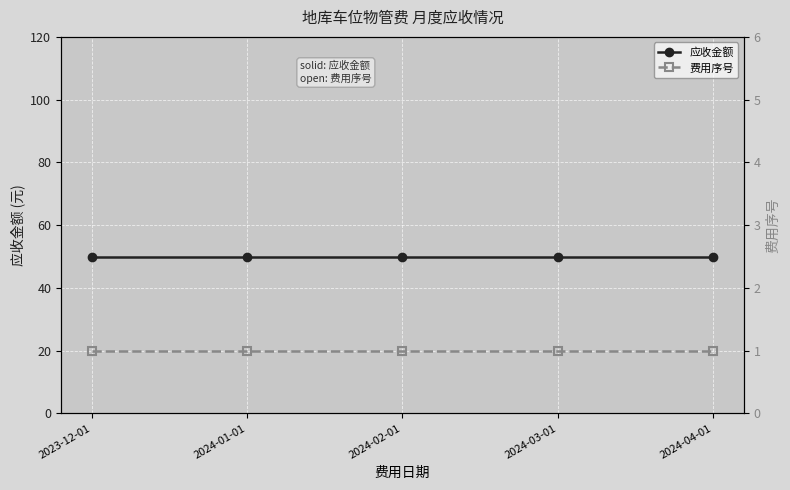

What is the label of the 4th point from the left?

2024-03-01